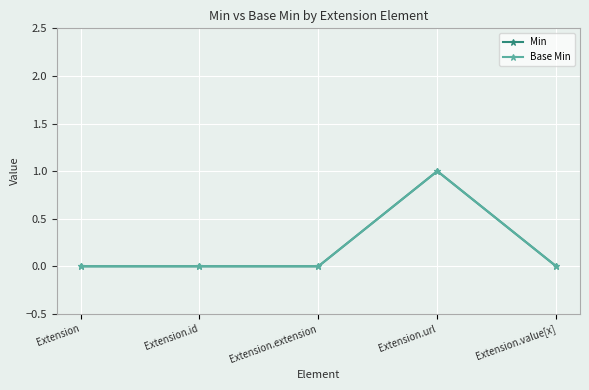

Does the chart have visible grid lines?

Yes